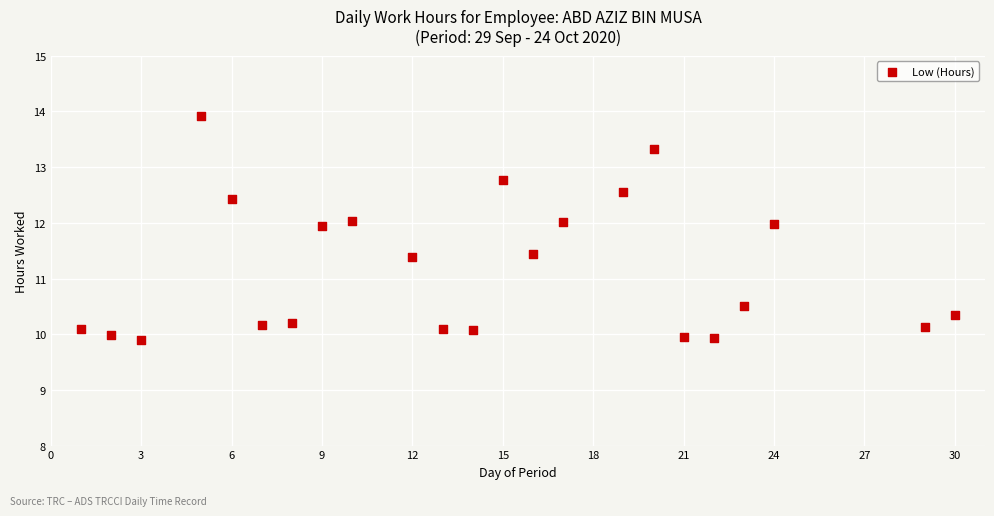

What is the range of Y values (max minus min)?

4.0